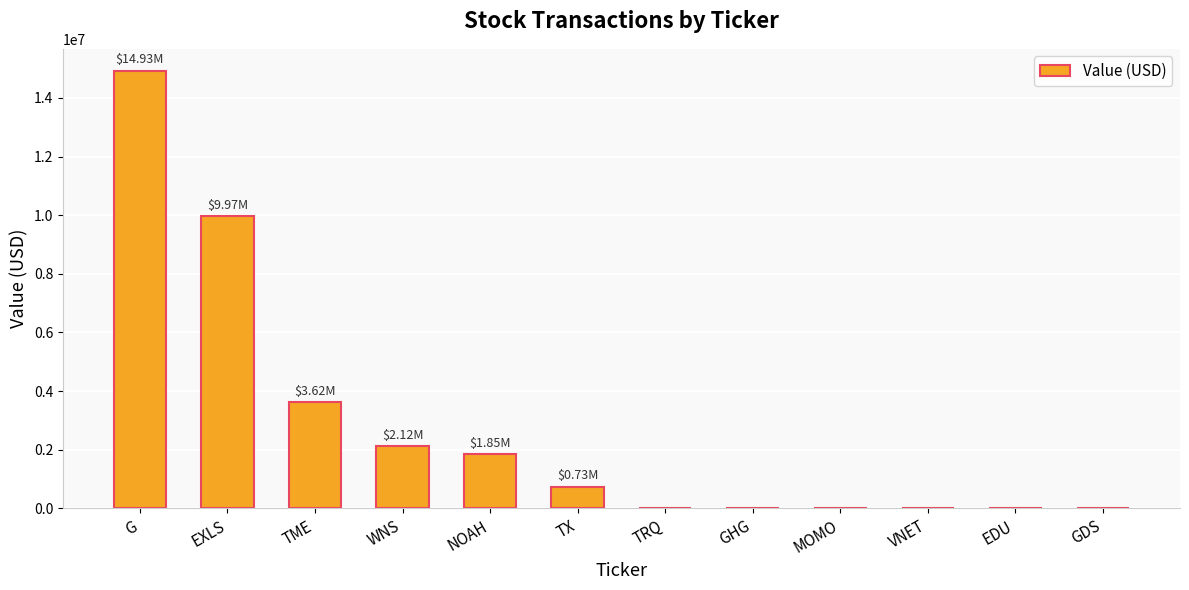

Which has a higher value, EXLS or MOMO?

EXLS